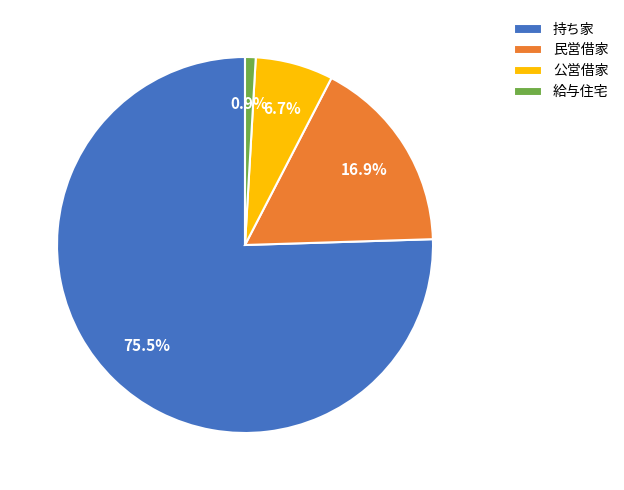

Which slice is the smallest?

給与住宅